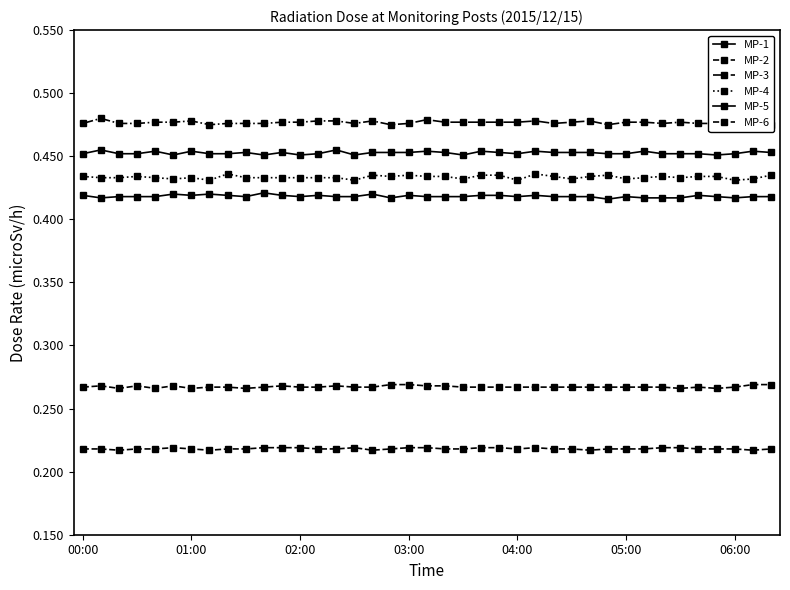

How many MP-4 values are between 0 and 1?

39